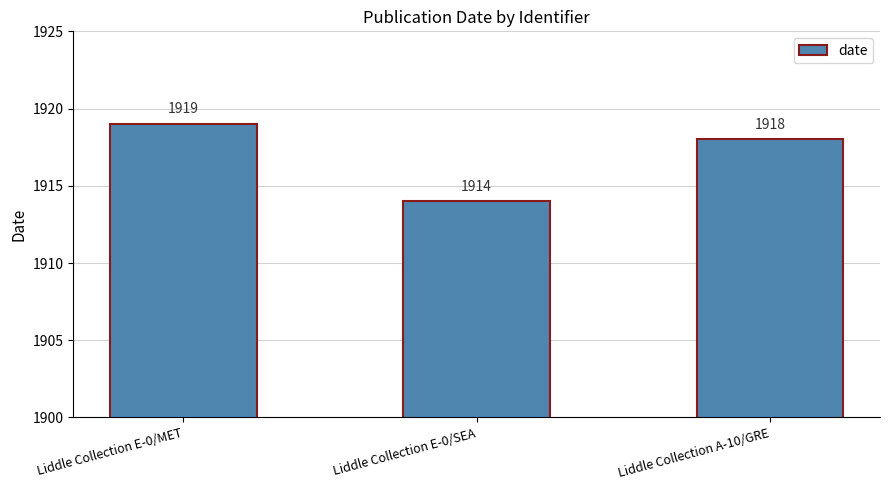

What is the change in value from Liddle Collection E-0/SEA to Liddle Collection A-10/GRE?

+4